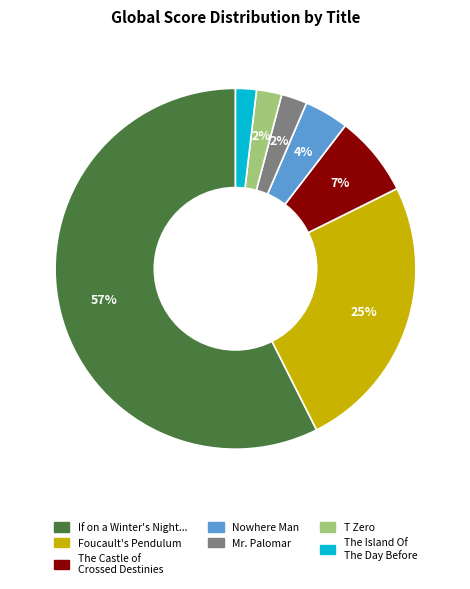

To the nearest percent, what is the difference between the largest and smallest slice percentages?

56%